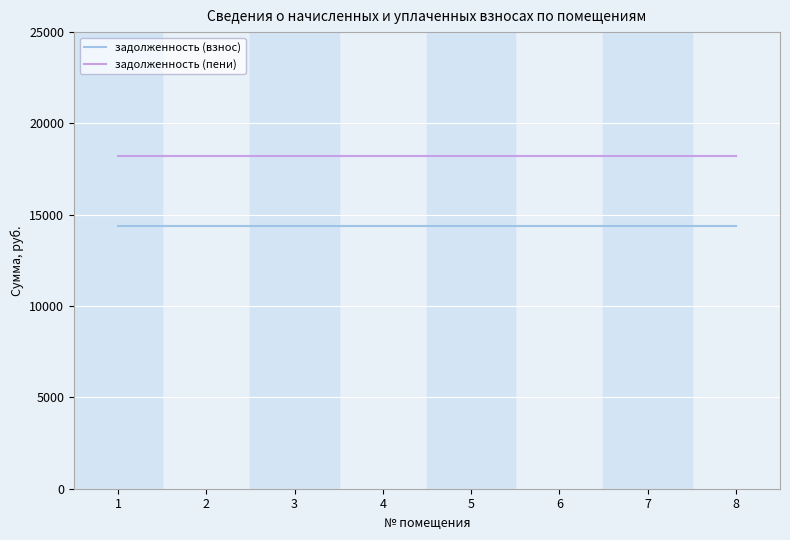

How many distinct data groups are displayed?

2